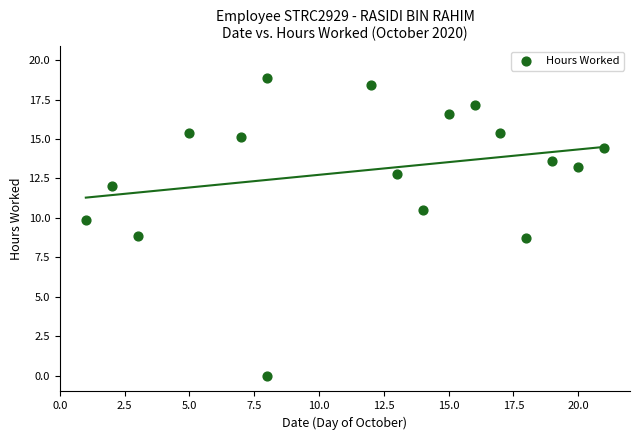

What is the range of X values (max minus min)?

20.0